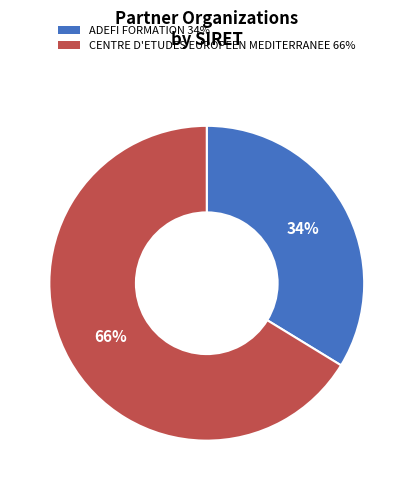

Which category has the smallest portion of the pie?

ADEFI FORMATION